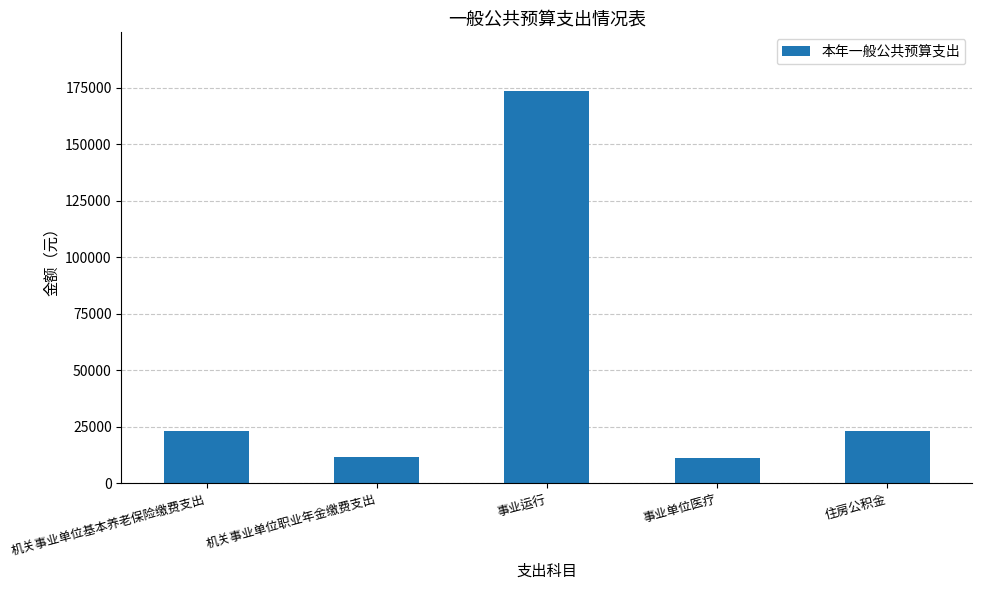

What is the difference between the values at 事业单位医疗 and 事业运行?

162110.0